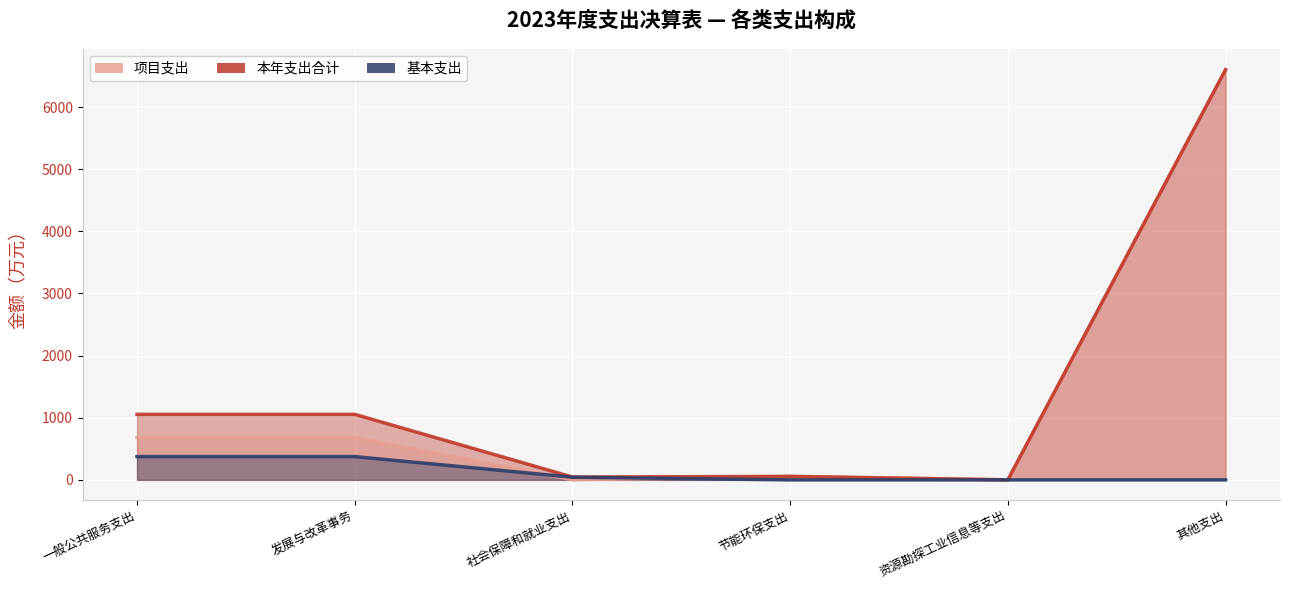

Does the chart display data point markers on the line(s)?

No